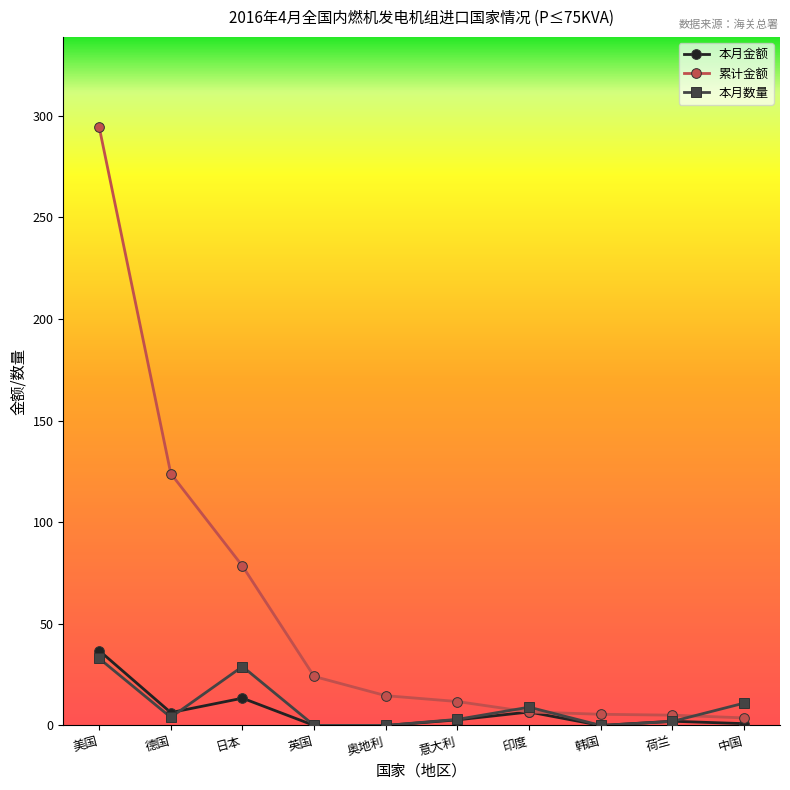

What is the difference between the maximum and minimum values in the 本月金额 series?

36.9